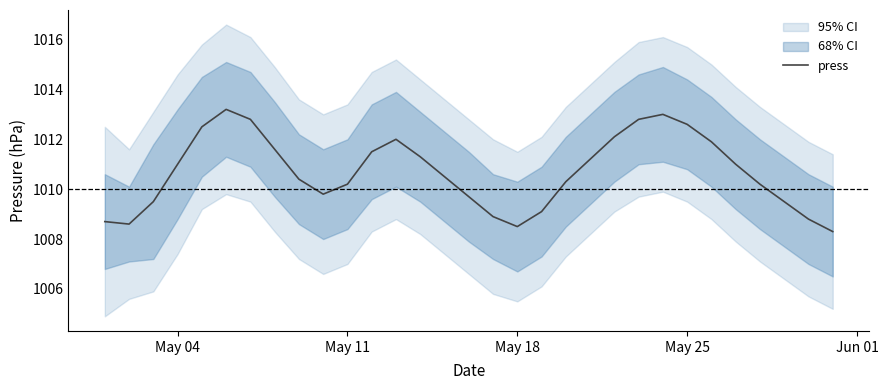

How many values are below 1010?

11